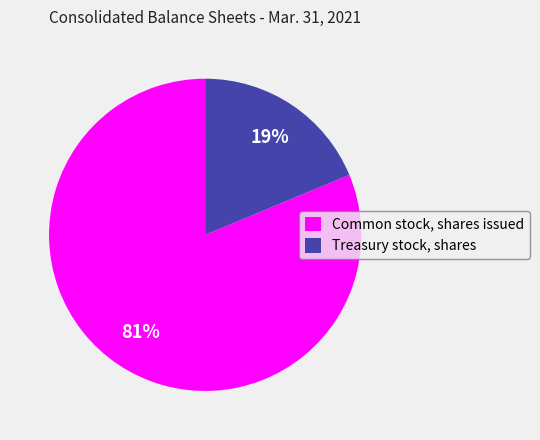

To the nearest percent, what is the combined percentage of Treasury stock, shares and Common stock, shares issued?

100%